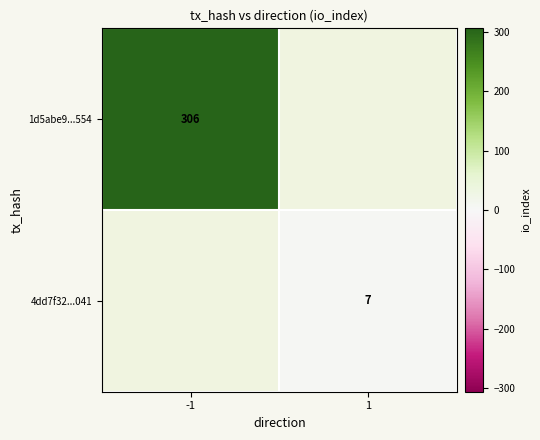

At how many categories does at least one series exceed 174?

1